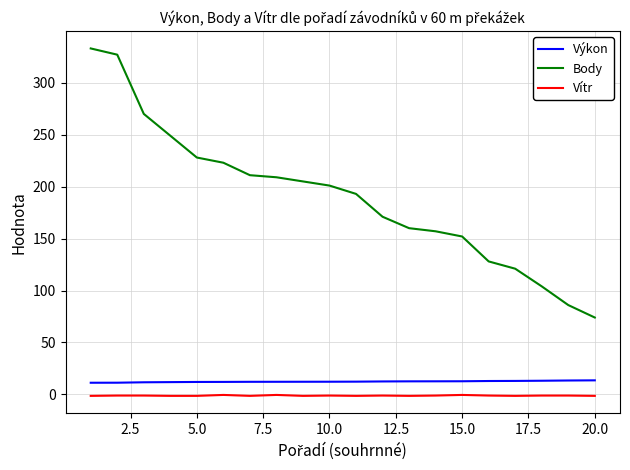

How many lines are shown in the chart?

3